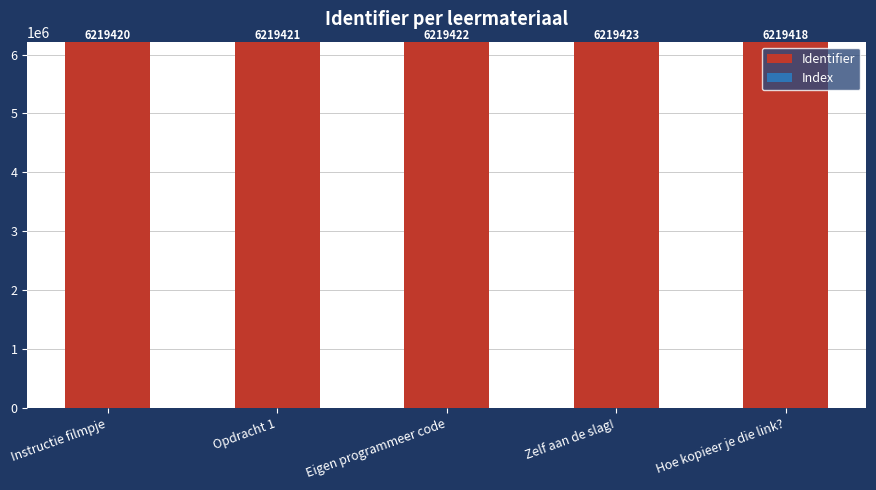

Rank the series by their average value, from highest to lowest.

Identifier, Index